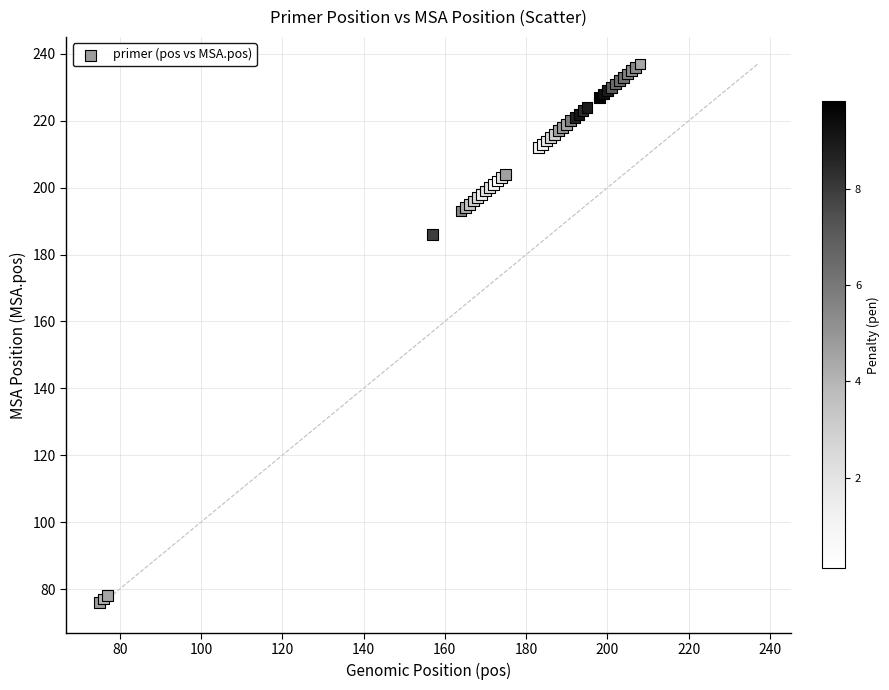

What Y value in the scatter plot is closest to 156?

186